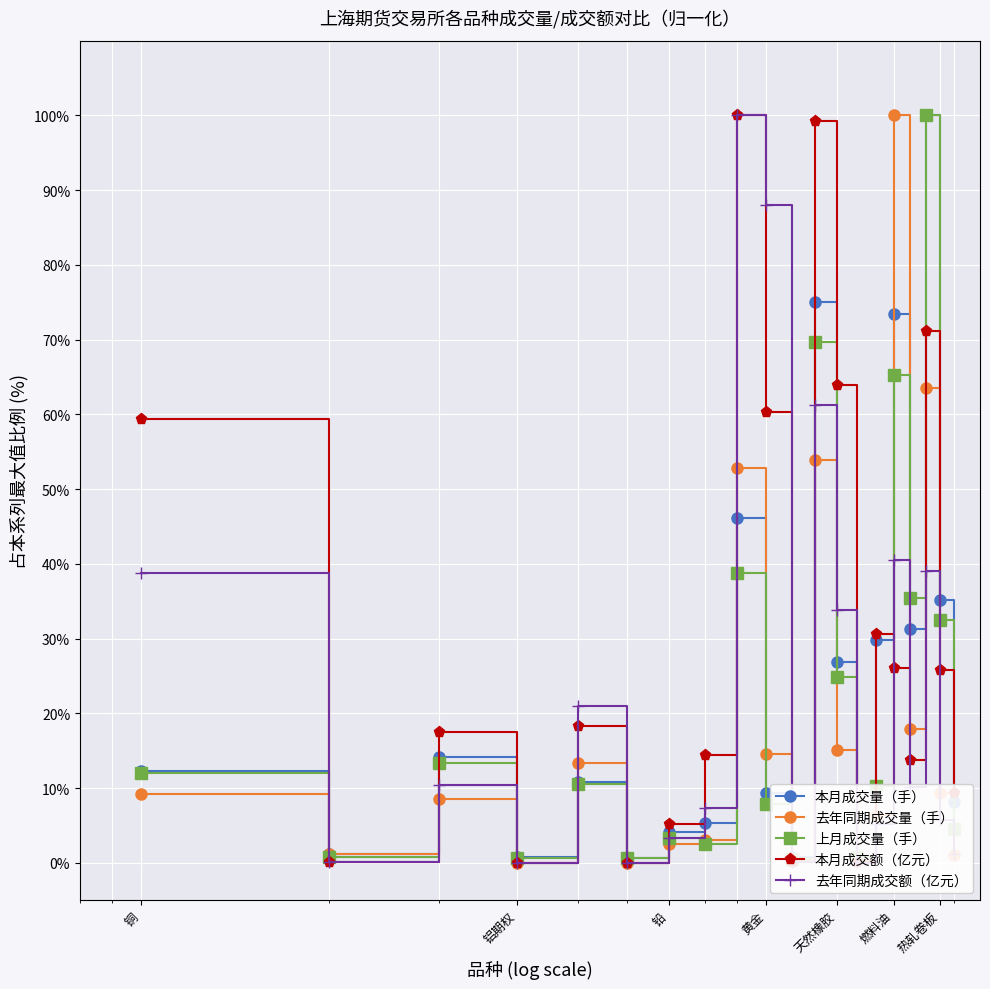

True or false: 去年同期成交量（手） and 本月成交量（手） intersect in this chart.

True